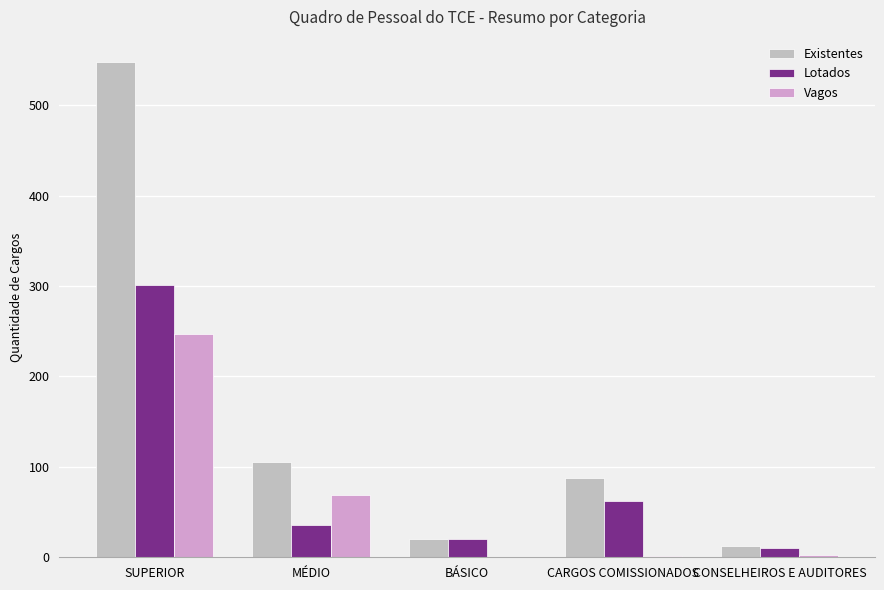

How many distinct data groups are displayed?

3